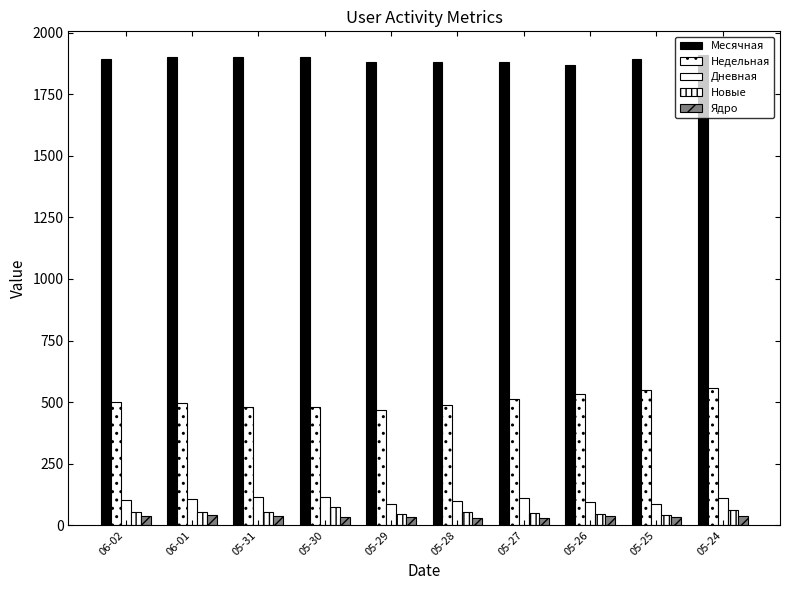

True or false: Дневная has a value of 174 at 05-24.

False